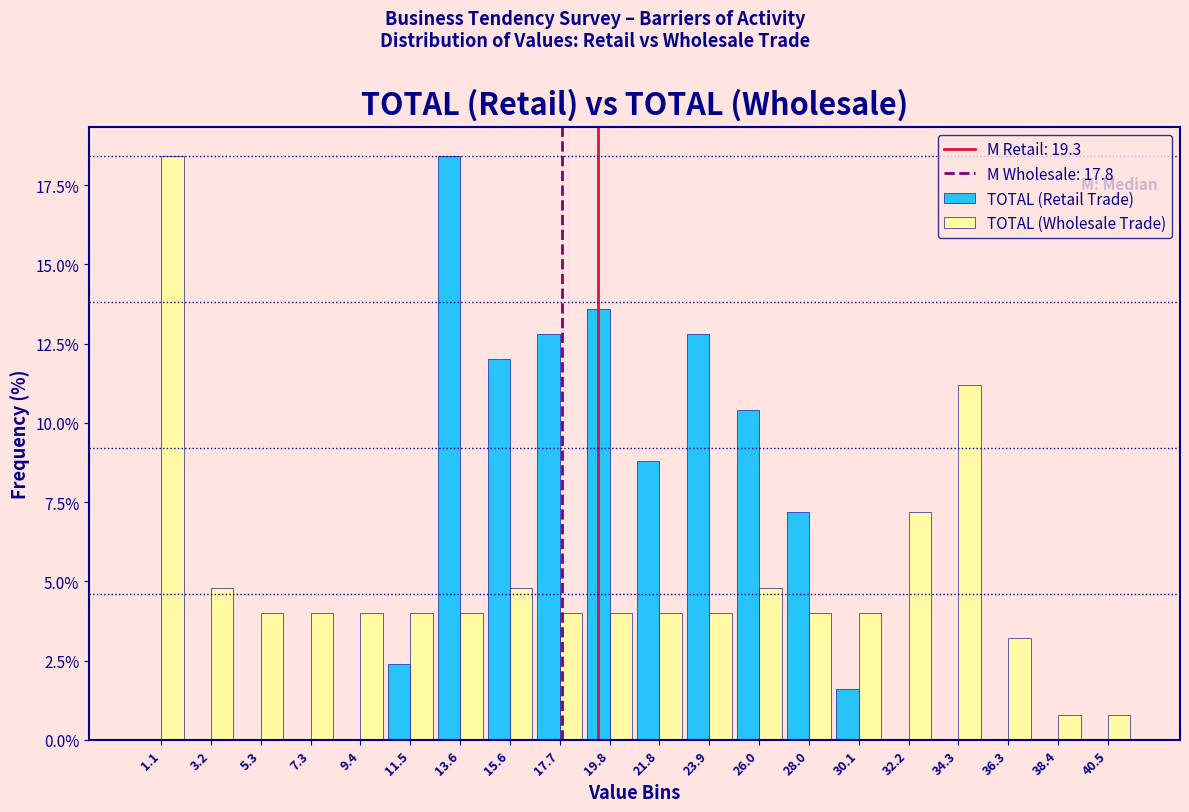

In the TOTAL (Wholesale Trade) series, which range on the x-axis has the tallest bar?

0.0 to 2.0